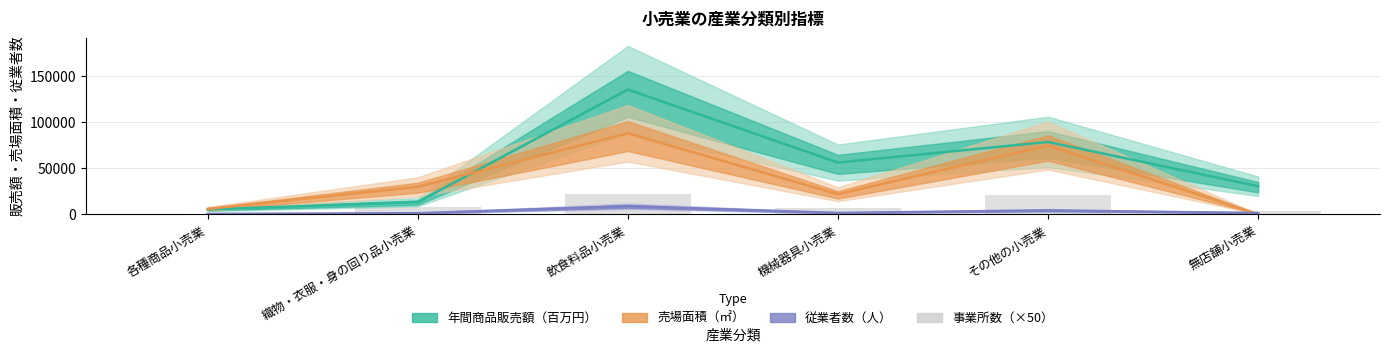

What is the label of the 3rd bar from the right?

機械器具小売業